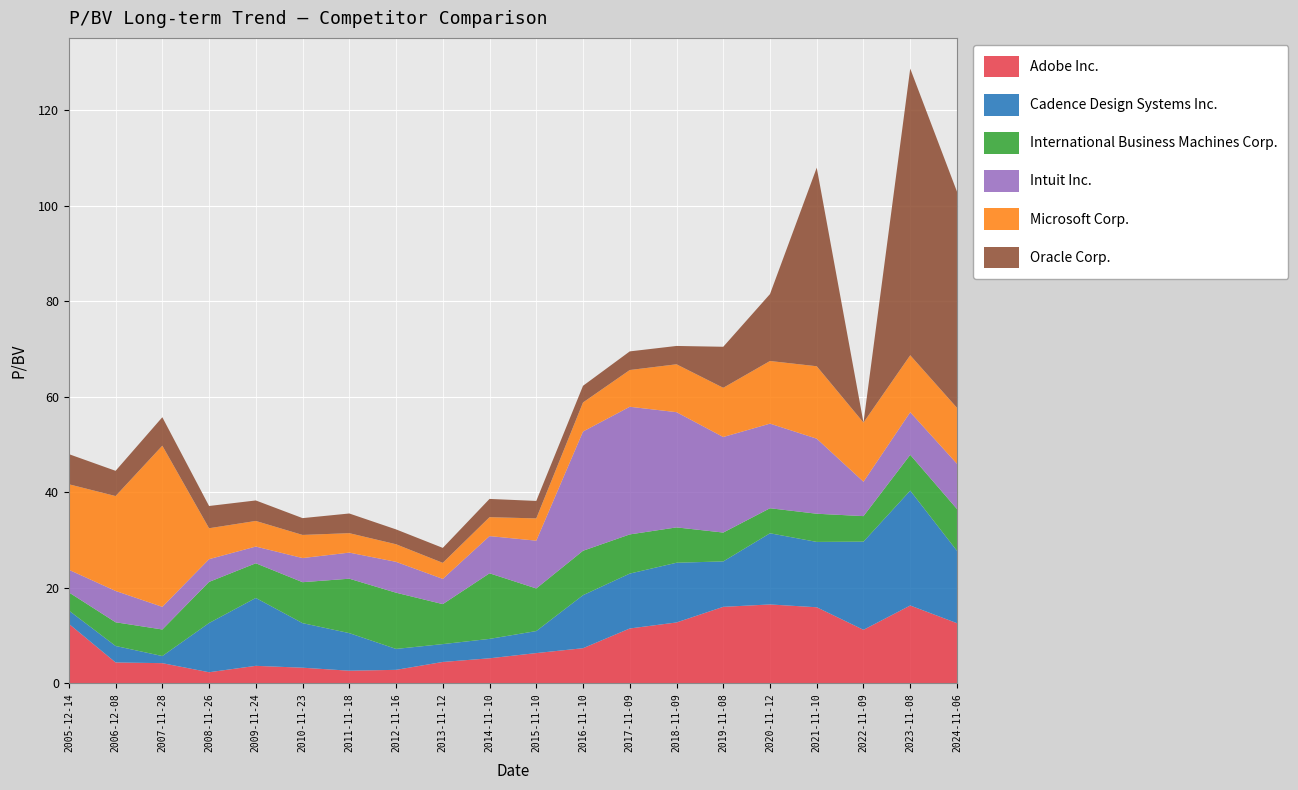

At which category is the sum across all series the highest?

2023-11-08